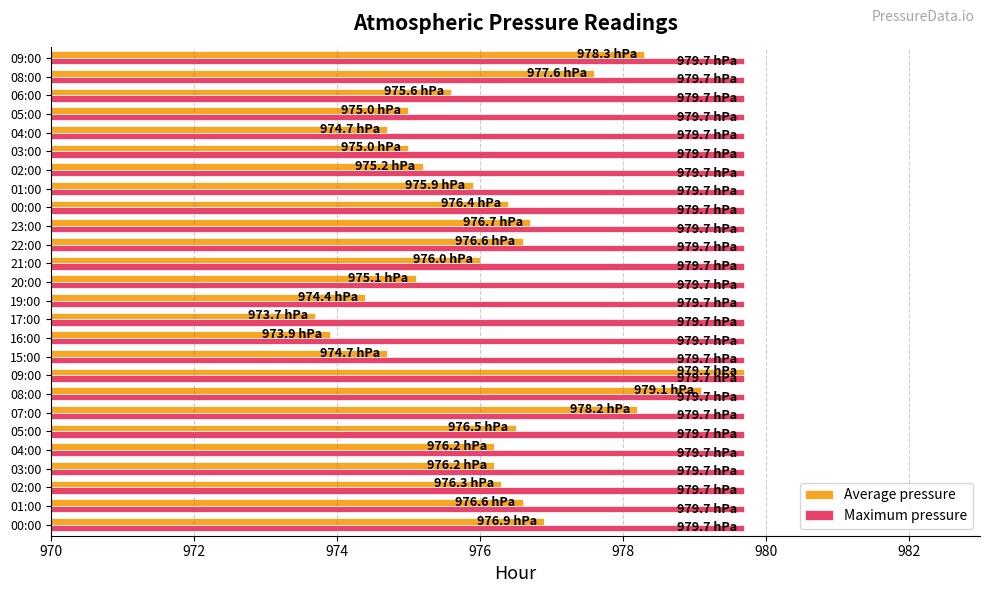

What is the average value of the Average pressure series?

976.2